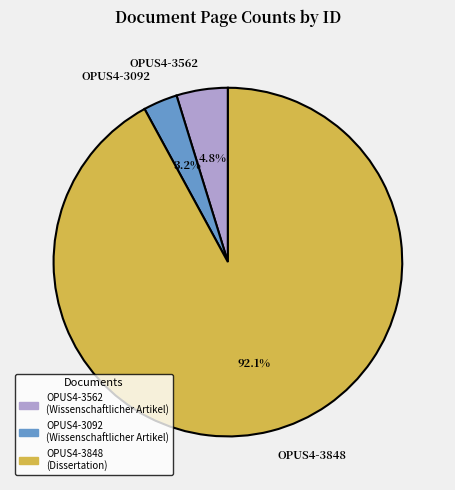

How much of the chart is everything except OPUS4-3092?

96.8%